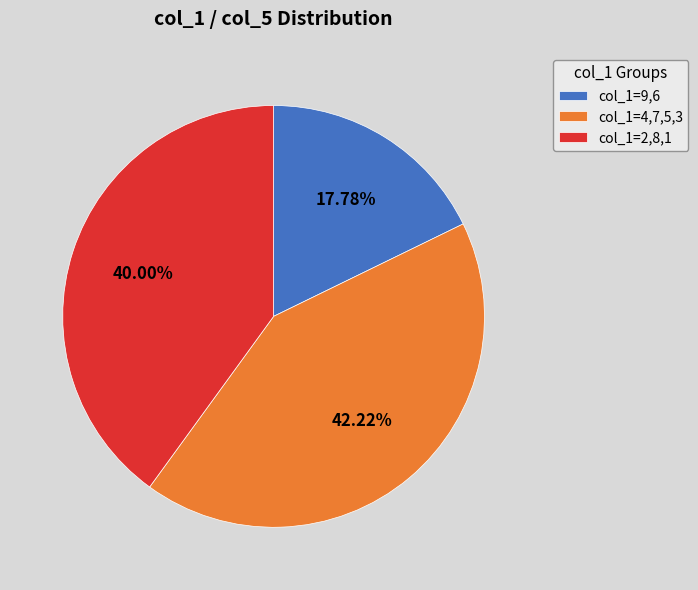

Combined, do col_1=2,8,1 and col_1=9,6 account for over 50%?

Yes